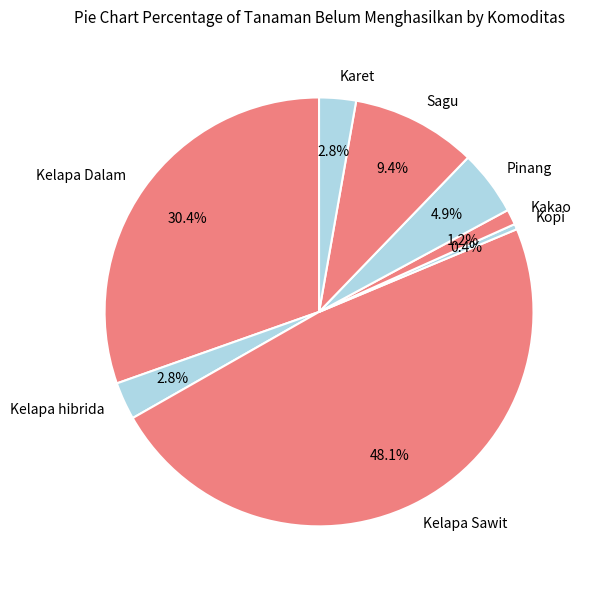

To the nearest percent, what is the combined percentage of Karet and Sagu?

12%